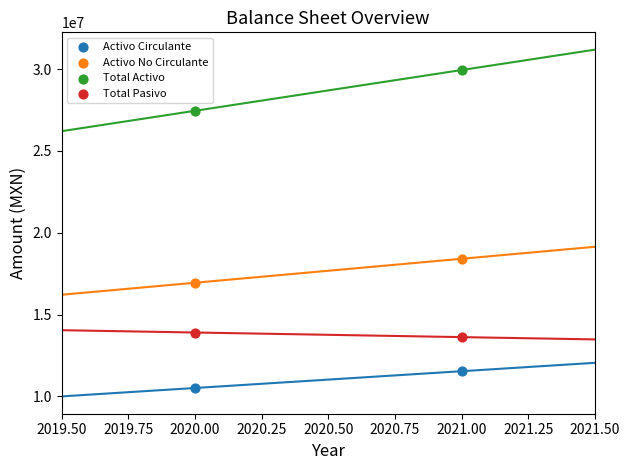

What are all the series names shown in the legend?

Activo Circulante, Activo No Circulante, Total Activo, Total Pasivo